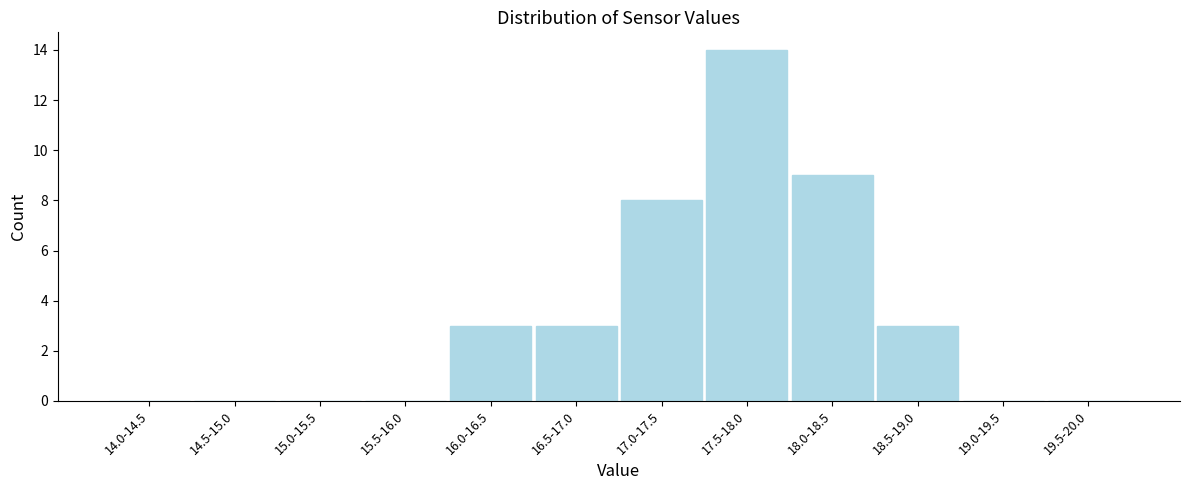

Which label corresponds to the largest value in the chart?

17.5-18.0